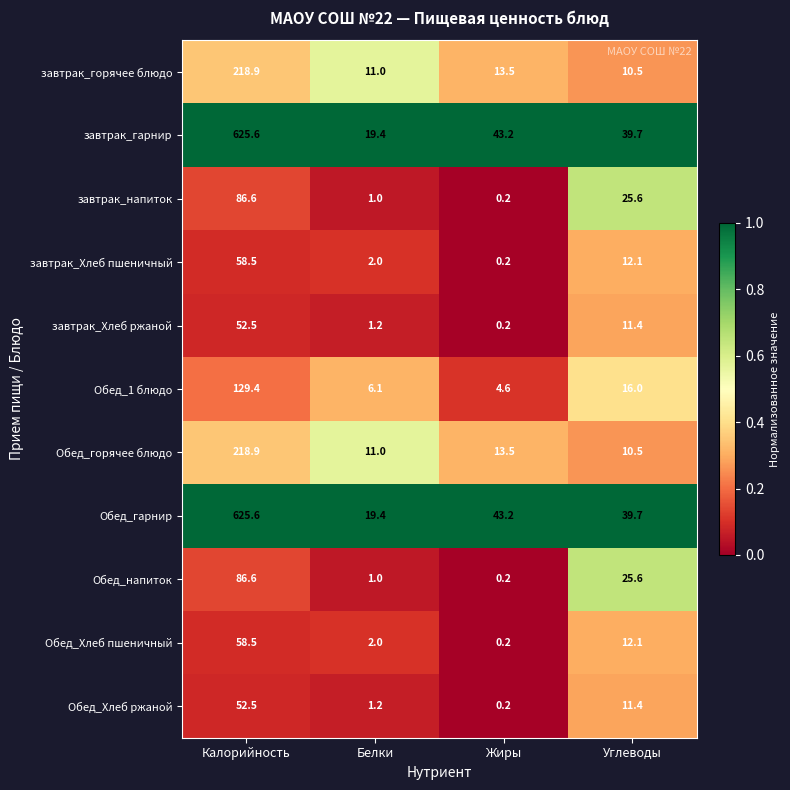

True or false: завтрак_гарнир has a value of 43.2 at Жиры.

True